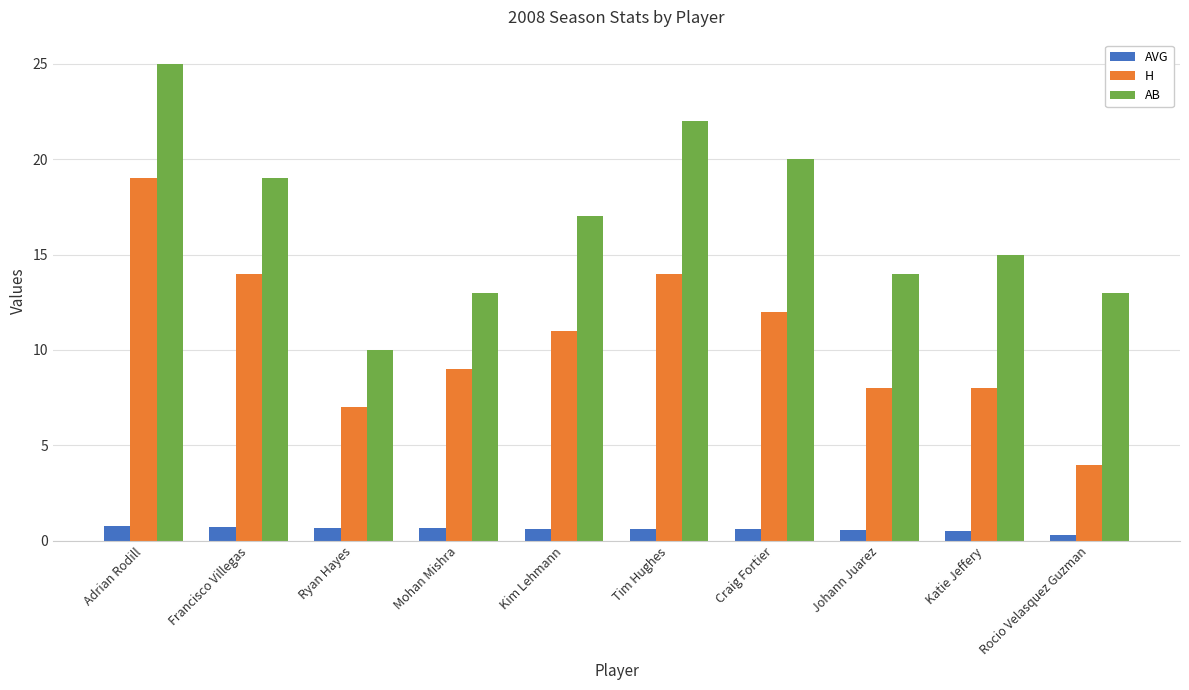

What is the total value across all series at Craig Fortier?

32.6